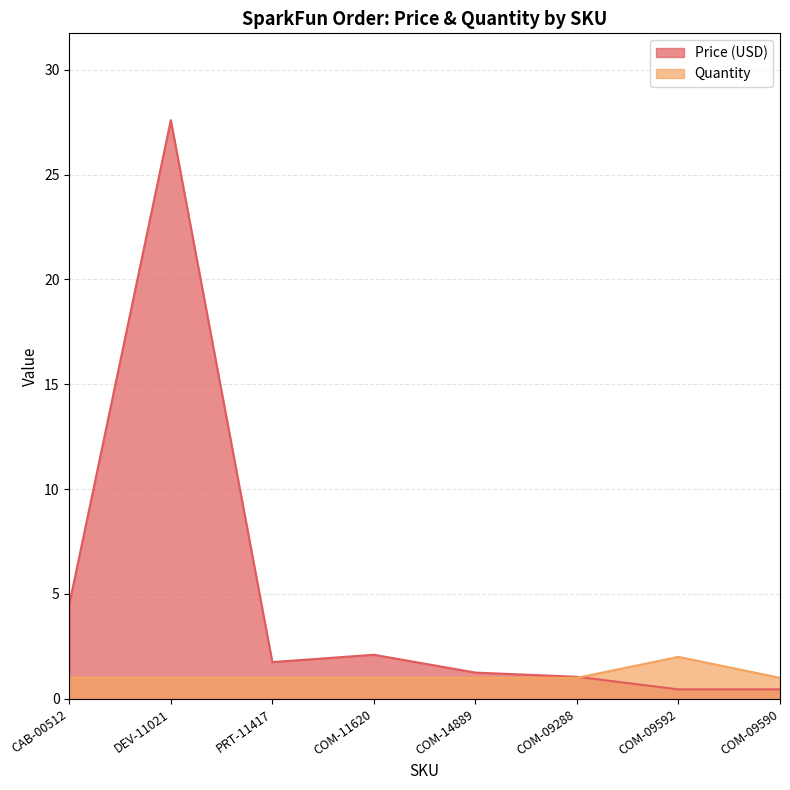

Does the chart display data point markers on the line(s)?

No